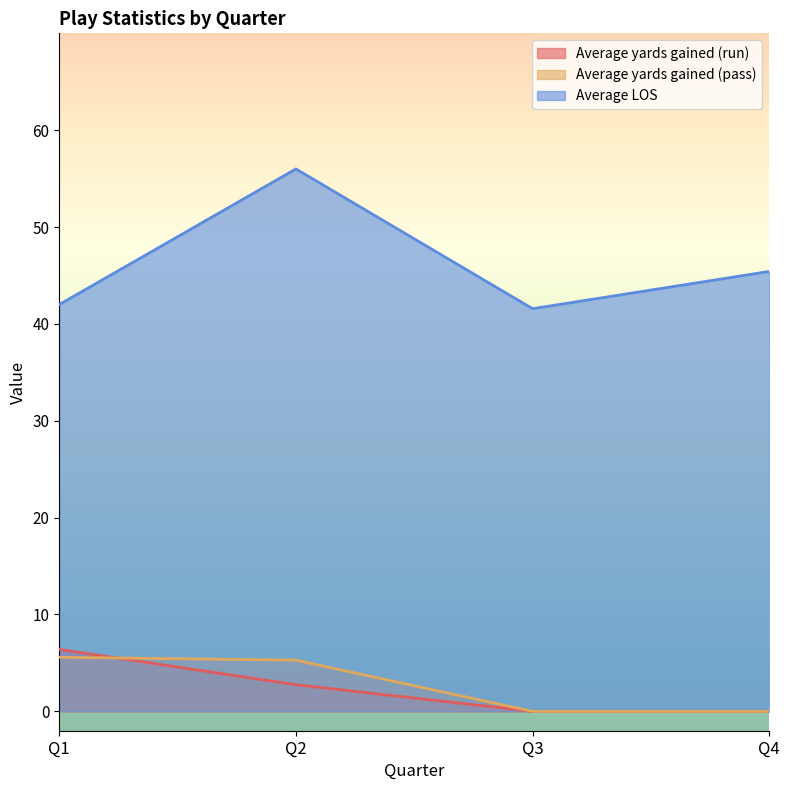

True or false: Average yards gained (pass) has a value of 11.1 at Q2.

False